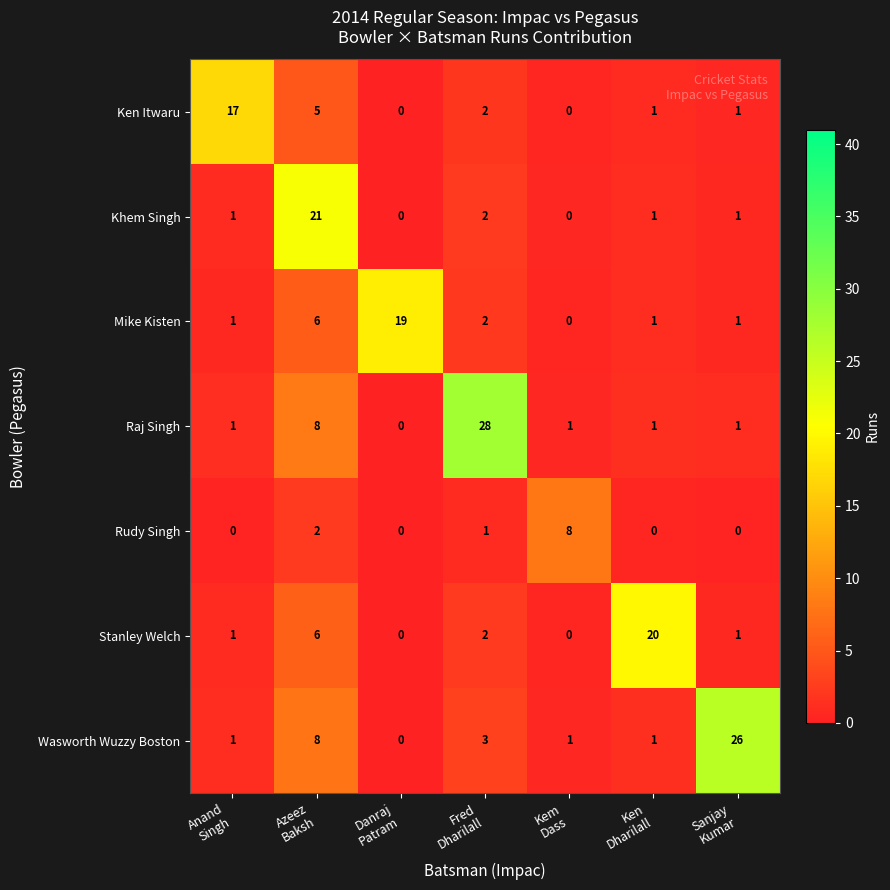

Rank the series by their maximum value, from lowest to highest.

Rudy Singh, Ken Itwaru, Mike Kisten, Stanley Welch, Khem Singh, Wasworth Wuzzy Boston, Raj Singh